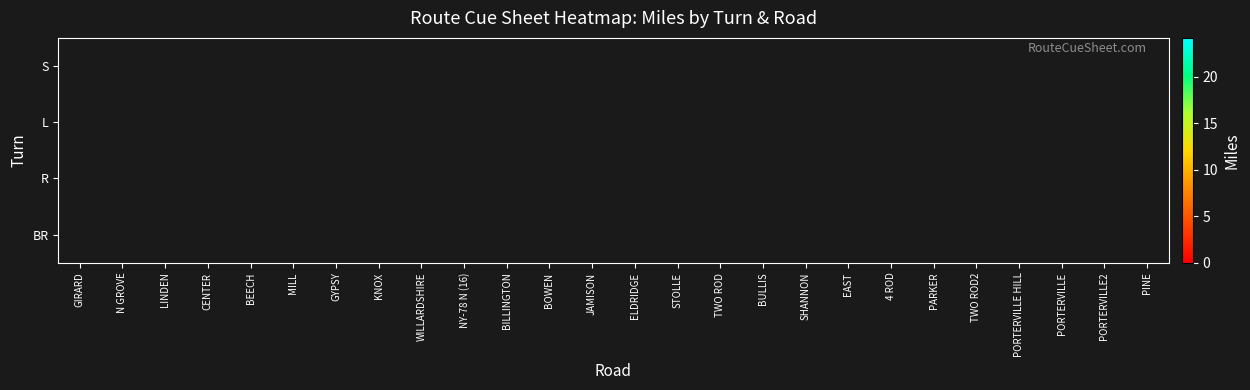

At how many categories does at least one series exceed 17?

6